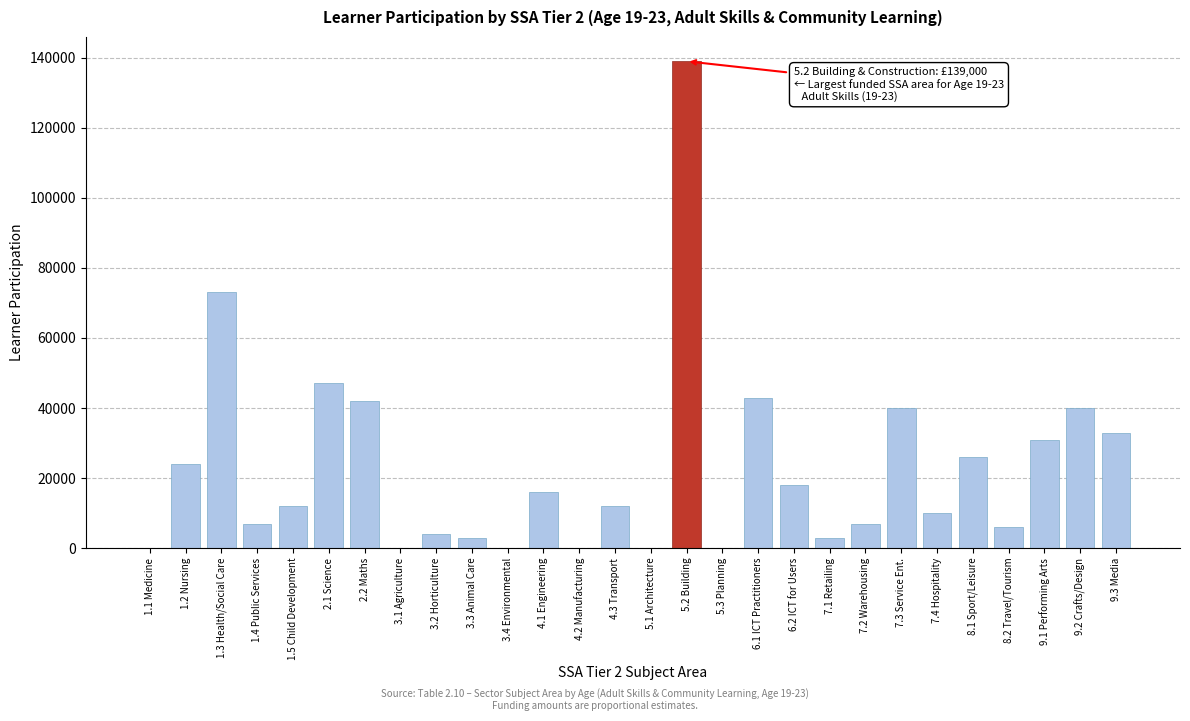

Reading left to right, extract all data points from this chart.

1.1 Medicine=0	1.2 Nursing=24000	1.3 Health/Social Care=73000	1.4 Public Services=7000	1.5 Child Development=12000	2.1 Science=47000	2.2 Maths=42000	3.1 Agriculture=0	3.2 Horticulture=4000	3.3 Animal Care=3000	3.4 Environmental=0	4.1 Engineering=16000	4.2 Manufacturing=0	4.3 Transport=12000	5.1 Architecture=0	5.2 Building=139000	5.3 Planning=0	6.1 ICT Practitioners=43000	6.2 ICT for Users=18000	7.1 Retailing=3000	7.2 Warehousing=7000	7.3 Service Ent.=40000	7.4 Hospitality=10000	8.1 Sport/Leisure=26000	8.2 Travel/Tourism=6000	9.1 Performing Arts=31000	9.2 Crafts/Design=40000	9.3 Media=33000